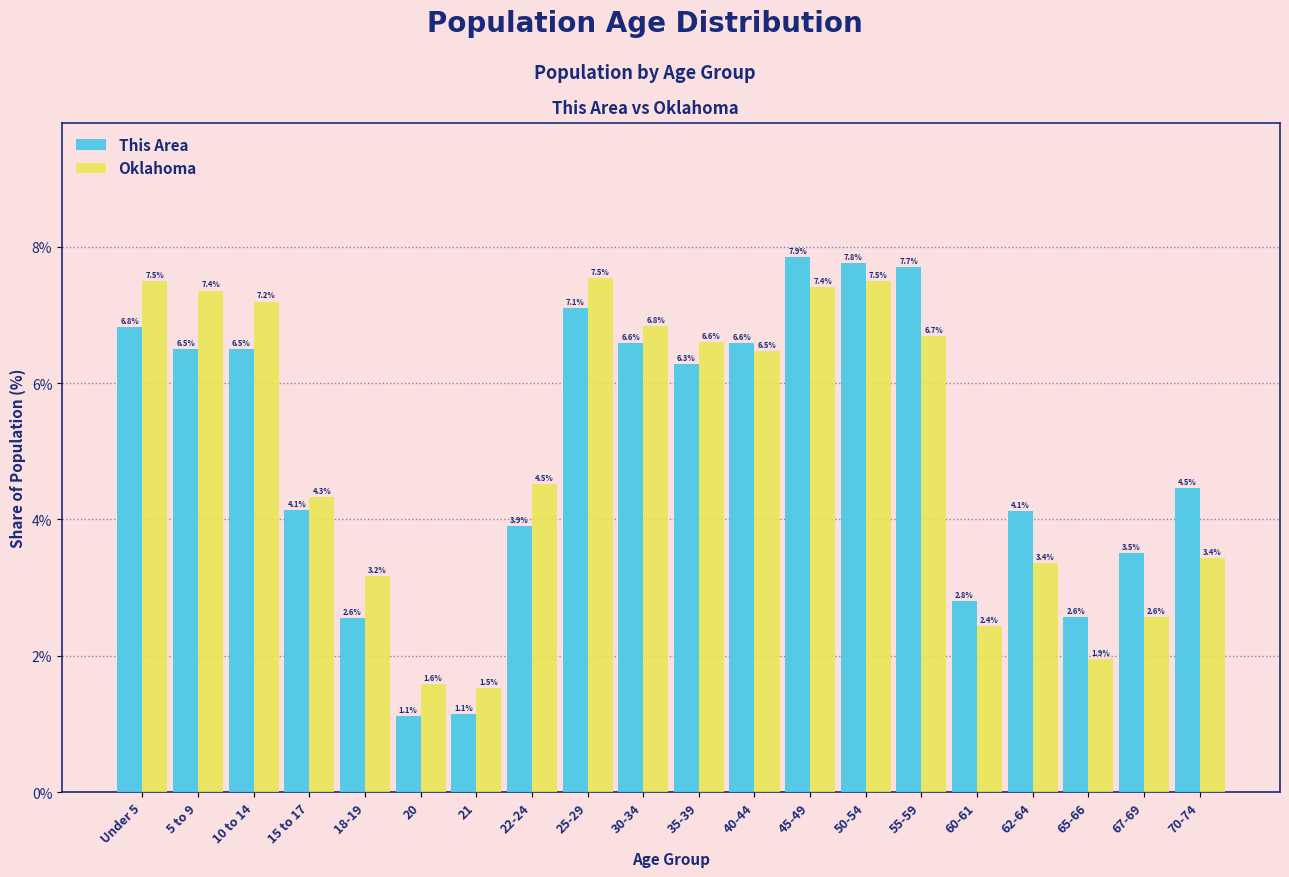

Reading right to left, list all the values displayed in this chart.

This Area: 4.5	3.5	2.6	4.1	2.8	7.7	7.8	7.9	6.6	6.3	6.6	7.1	3.9	1.1	1.1	2.6	4.1	6.5	6.5	6.8
Oklahoma: 3.4	2.6	1.9	3.4	2.4	6.7	7.5	7.4	6.5	6.6	6.8	7.5	4.5	1.5	1.6	3.2	4.3	7.2	7.4	7.5